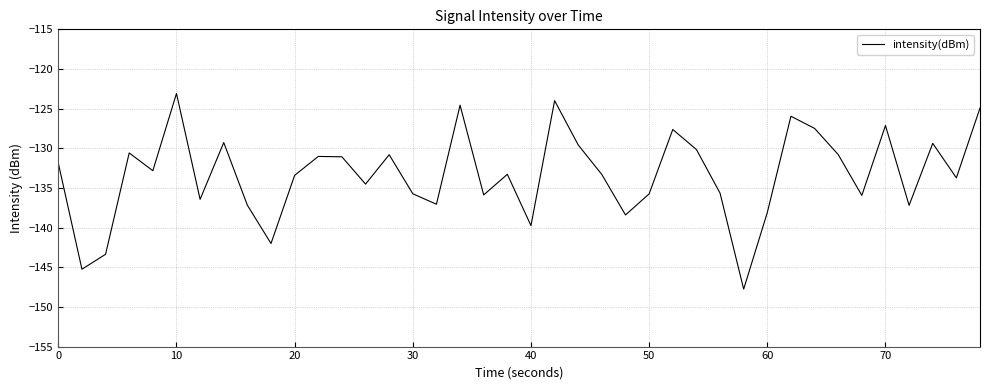

What is the sum of all values?

-5331.8